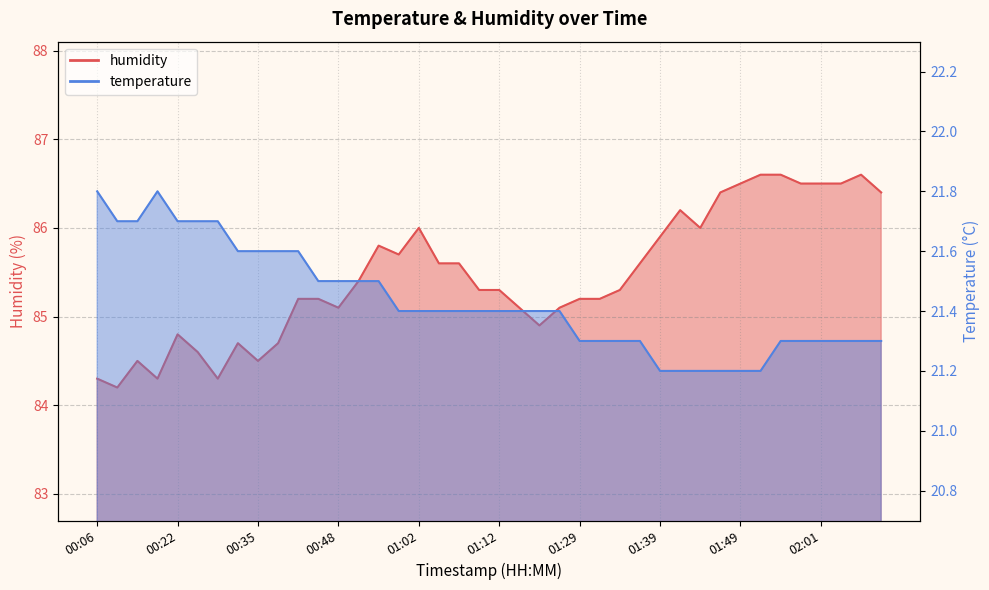

The value of humidity at 00:51 is 85.4. True or false?

True